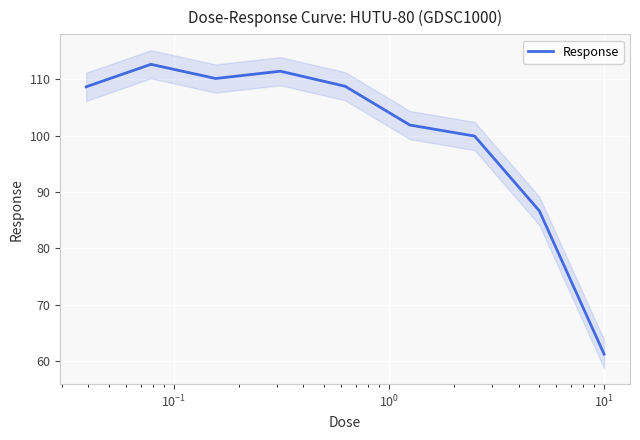

What is the highest value of the Response series?

112.6